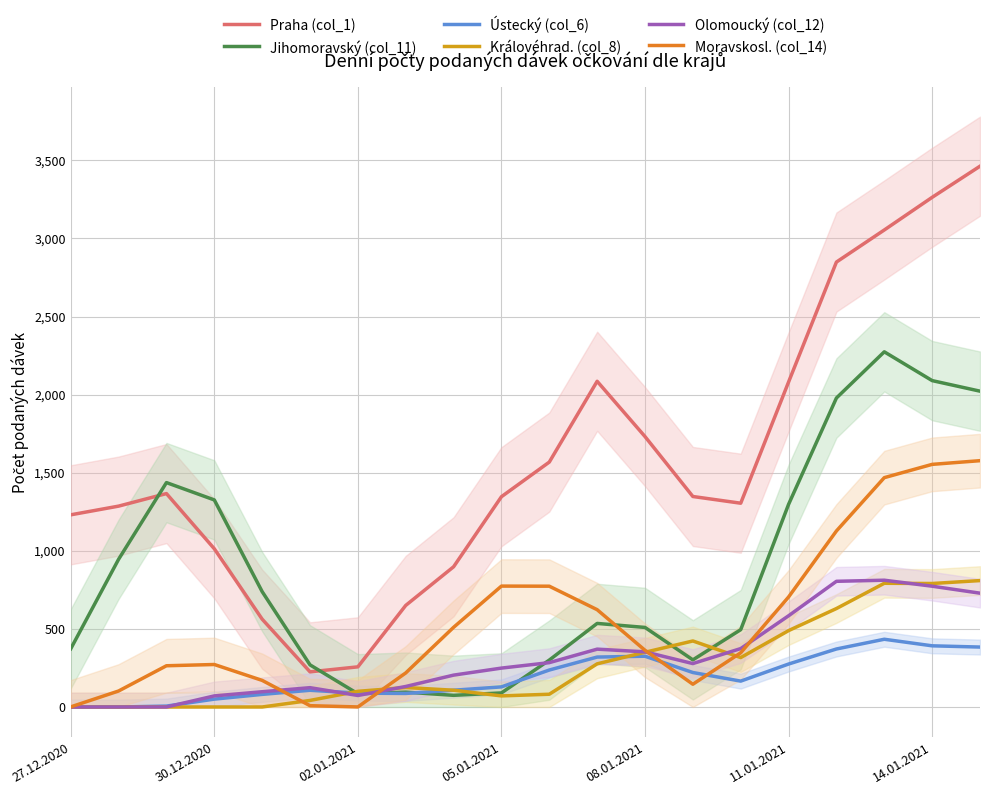

Where does the Ústecký (col_6) series first go above 165?

10